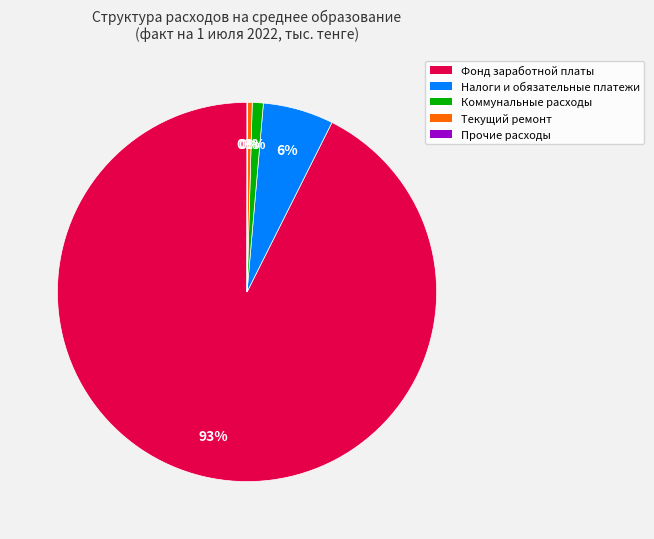

True or false: Коммунальные расходы accounts for 11% of the total.

False